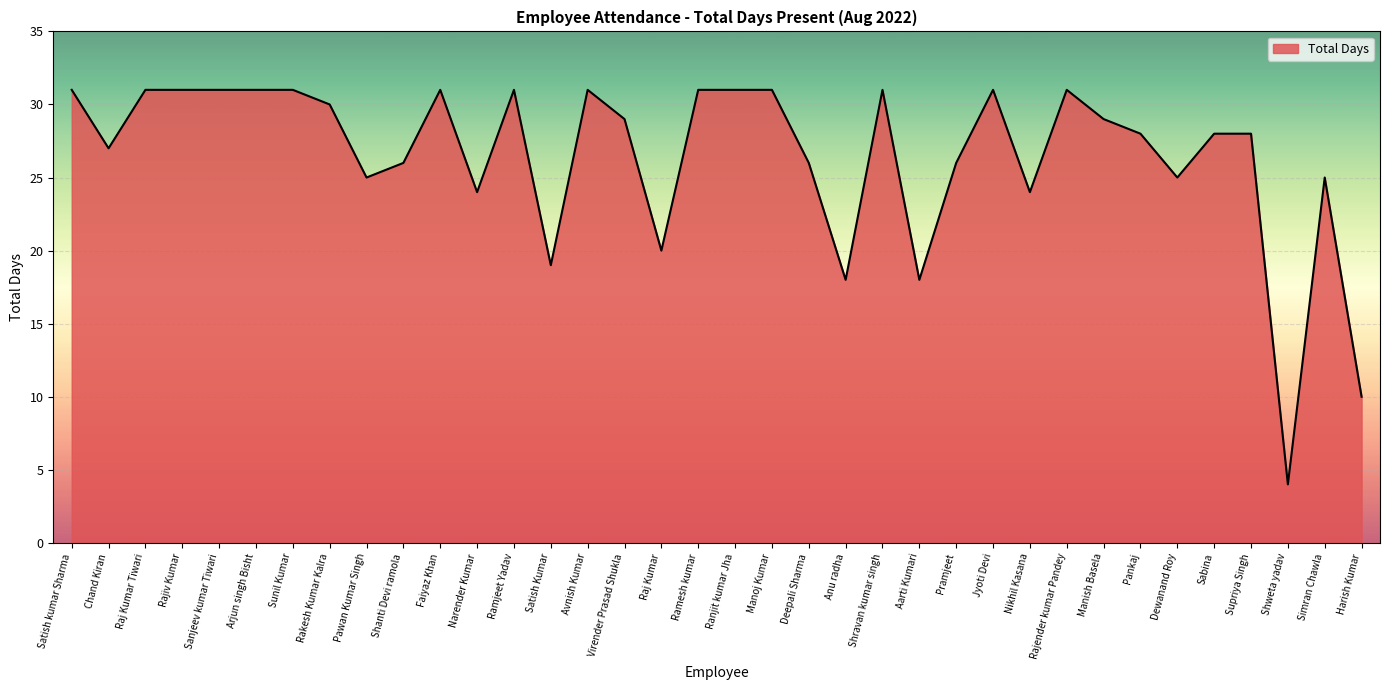

True or false: the data shows 31 at Sanjeev kumar Tiwari.

True